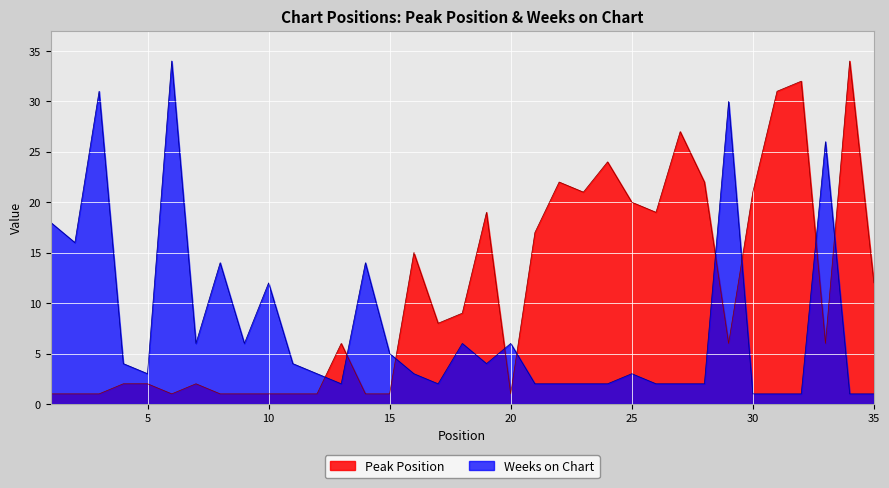

Where do Peak Position and Weeks on Chart first cross each other?

12 and 13